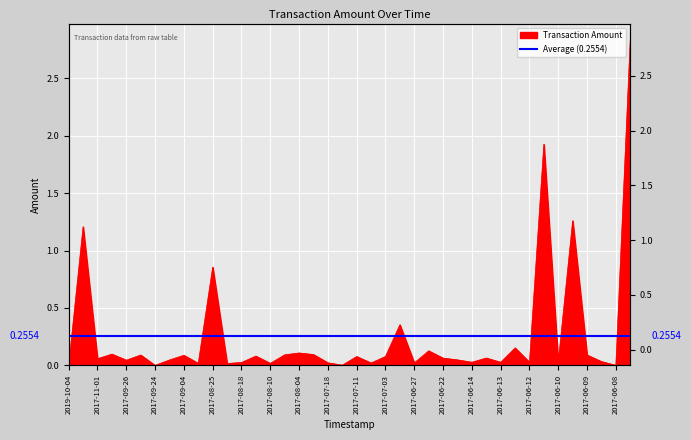

At which category does the data reach its first local peak?

2017-12-15